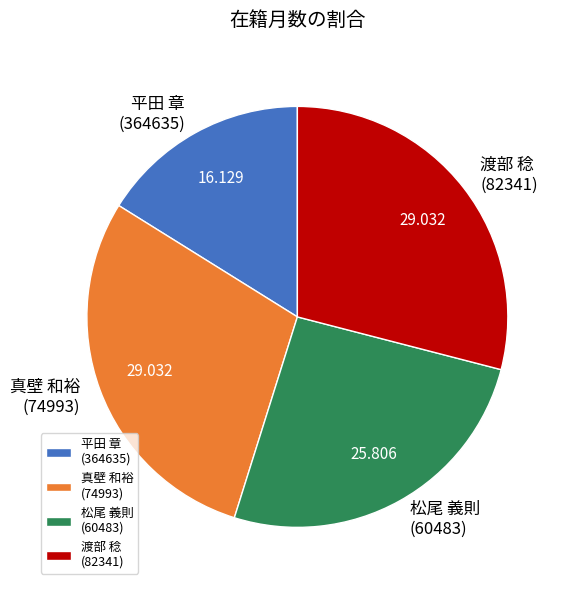

Combined, do 松尾 義則 (60483) and 平田 章 (364635) account for over 50%?

No